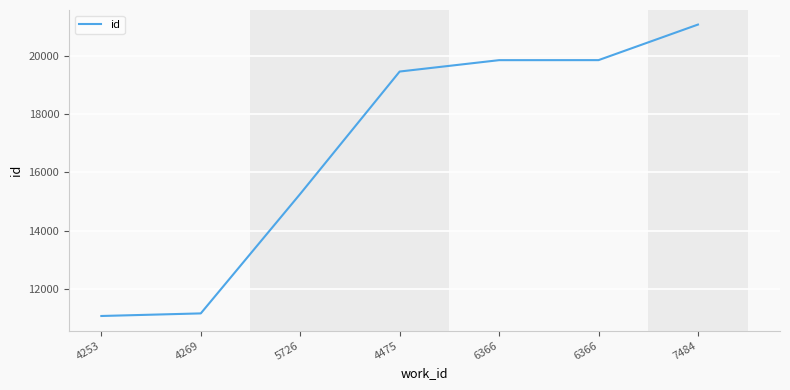

Rank the categories by value from highest to lowest.

7484, 6366, 6366, 4475, 5726, 4269, 4253